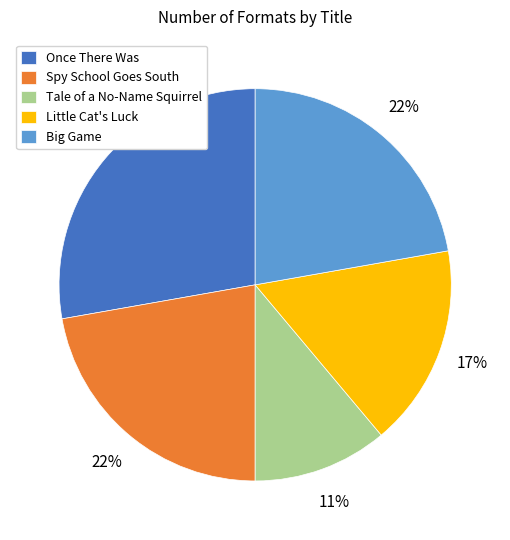

Which category has the smallest portion of the pie?

Tale of a No-Name Squirrel